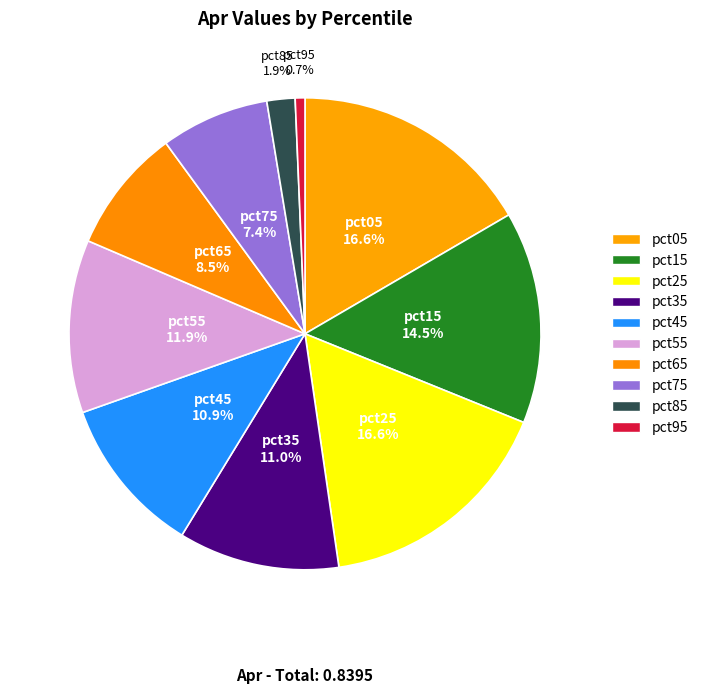

To the nearest percent, what percentage of the pie is pct95?

1%